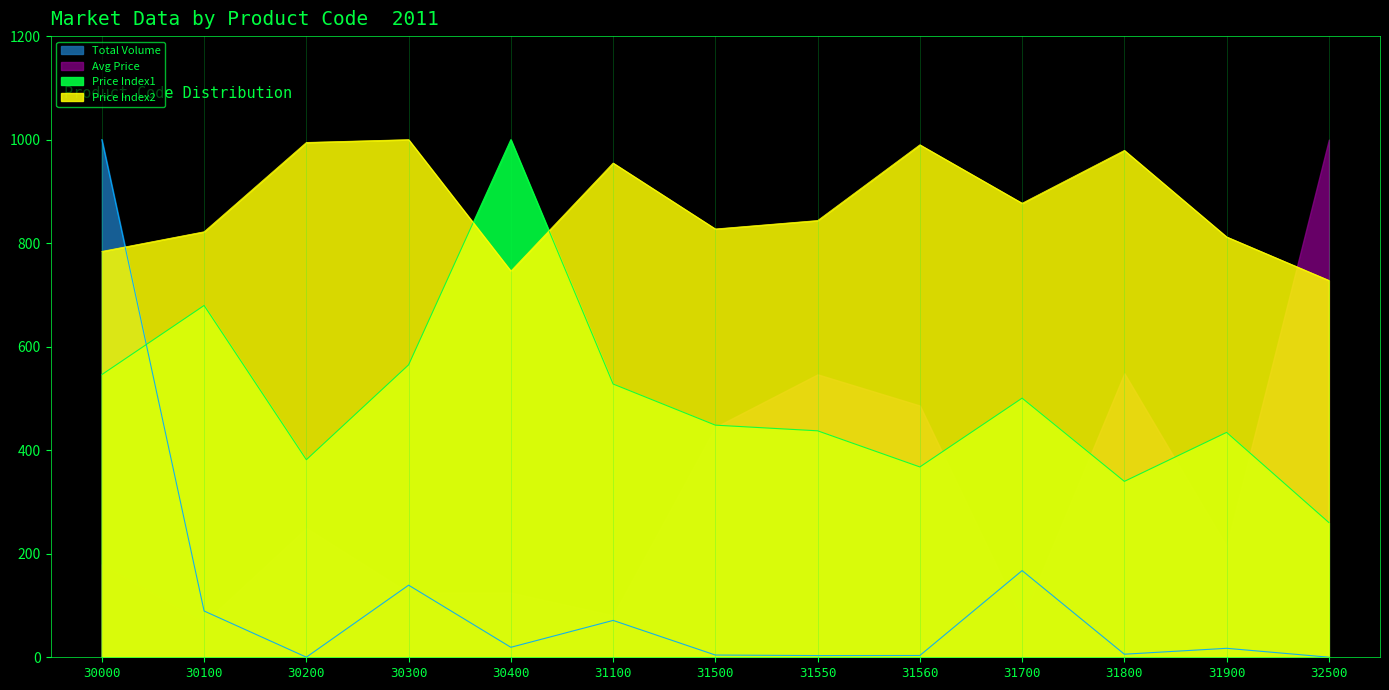

Which series has the largest total across all categories?

Price Index2